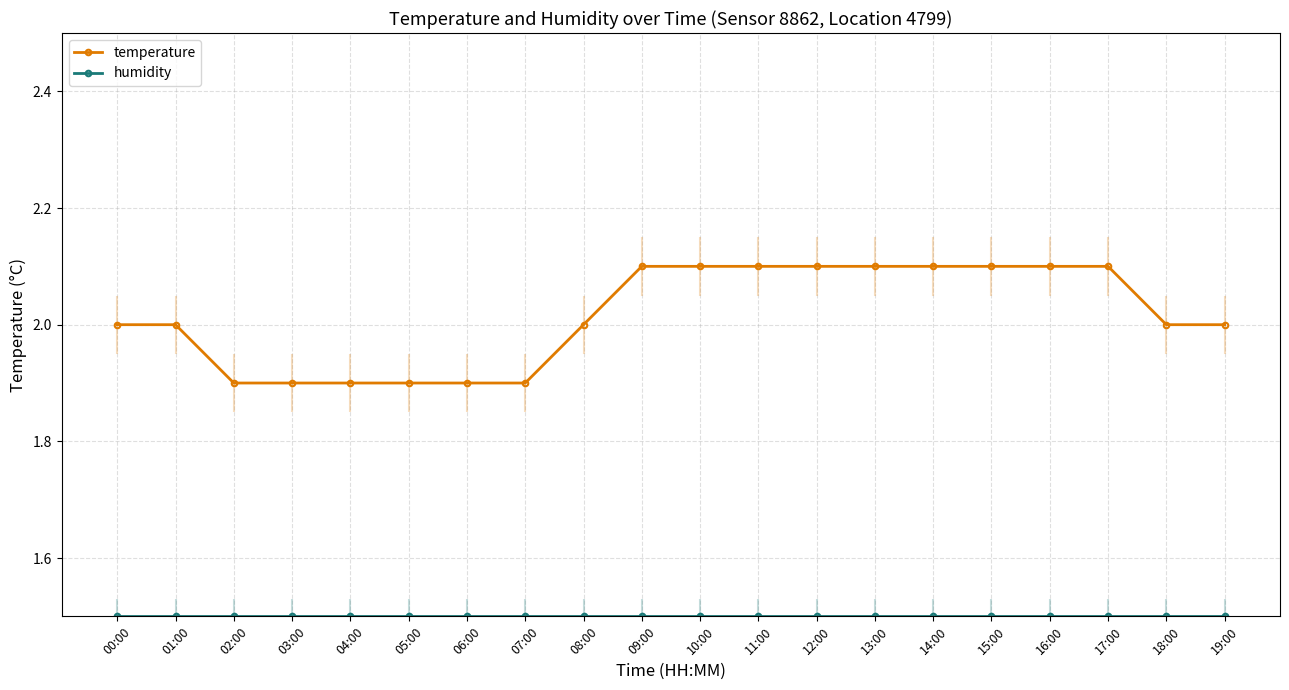

What is the average value of the temperature series?

2.0